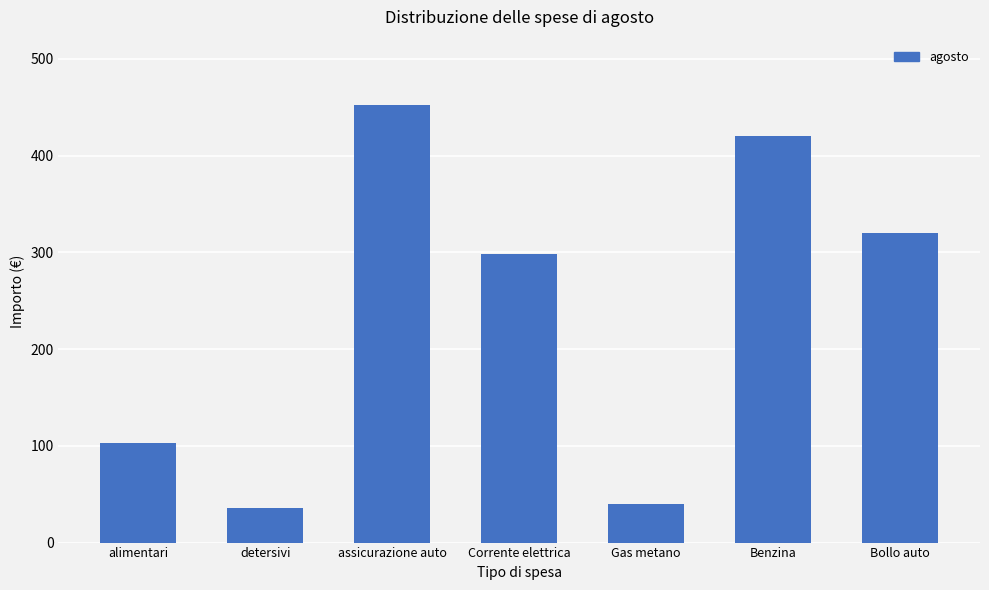

What is the average value?

238